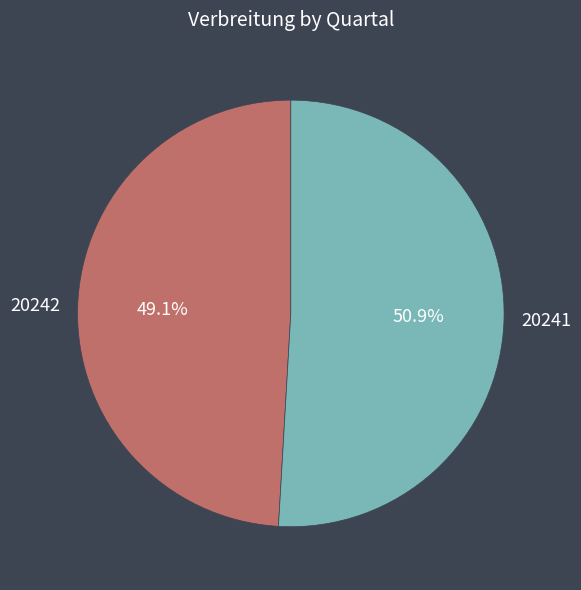

Is 20242 the majority of the pie?

No